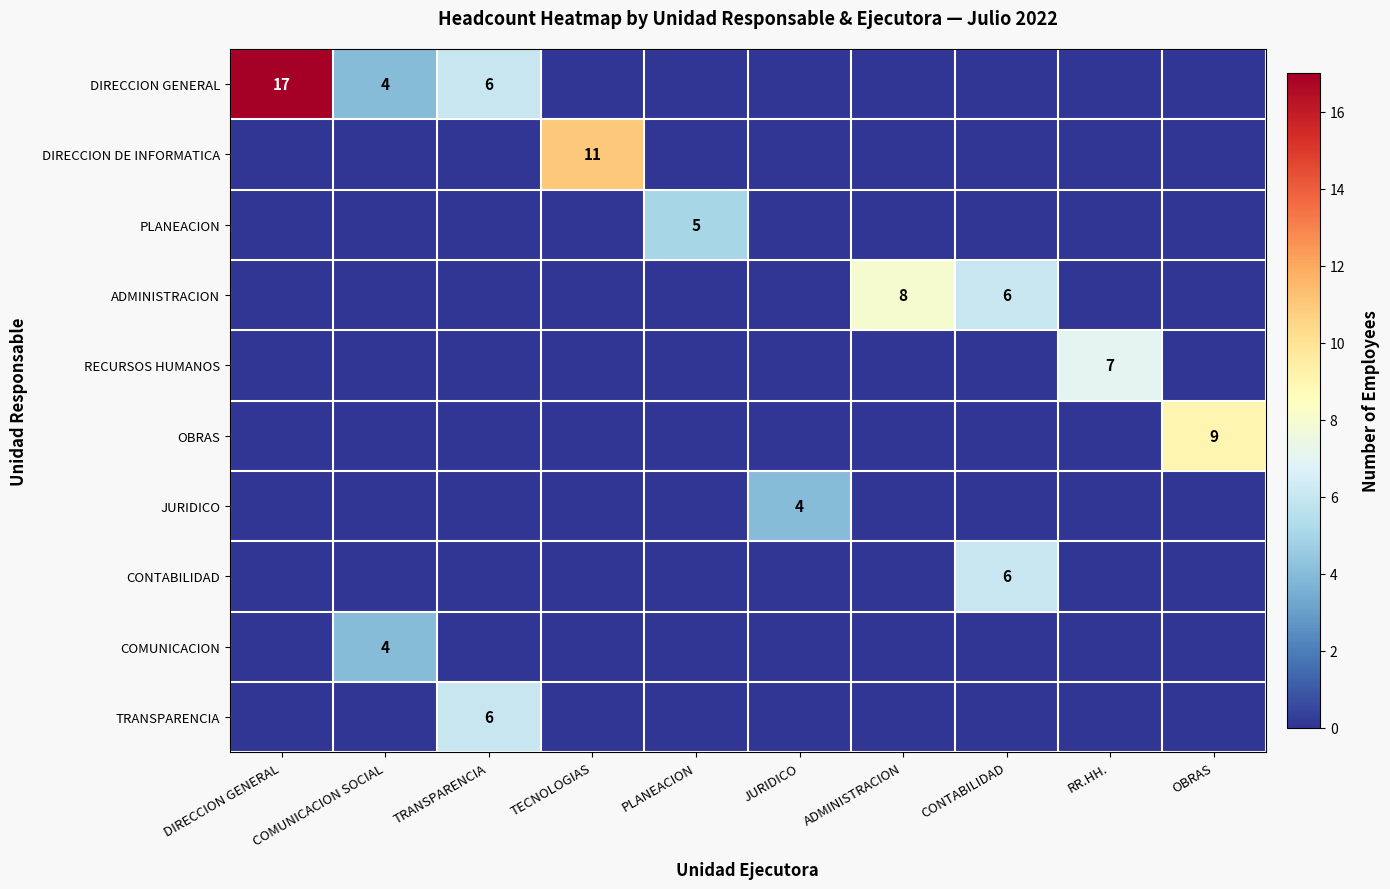

What is the total value across all series at TRANSPARENCIA?

12